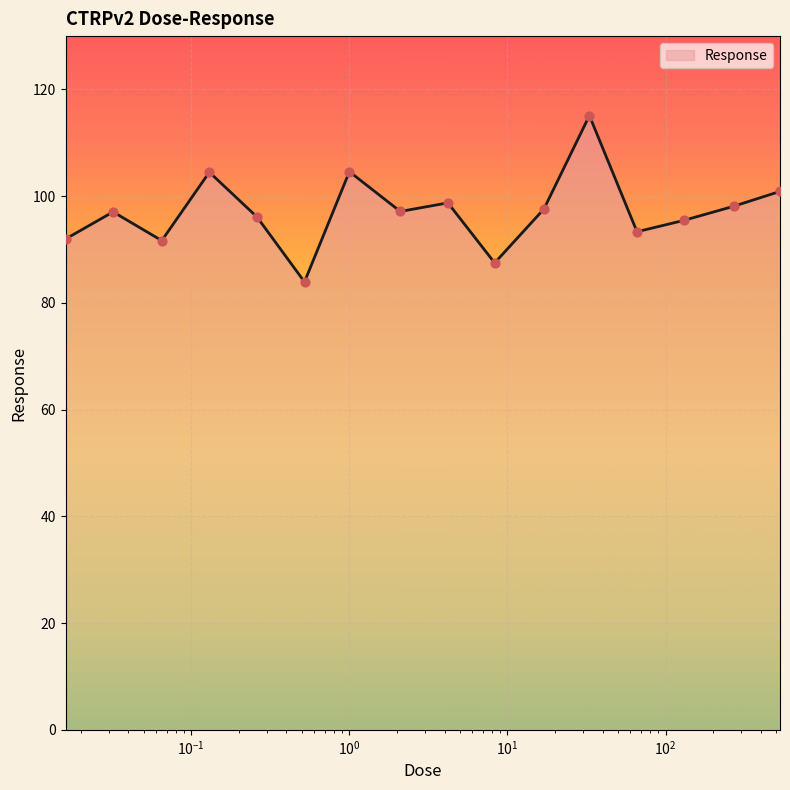

What is the difference between the maximum and minimum values?

31.2